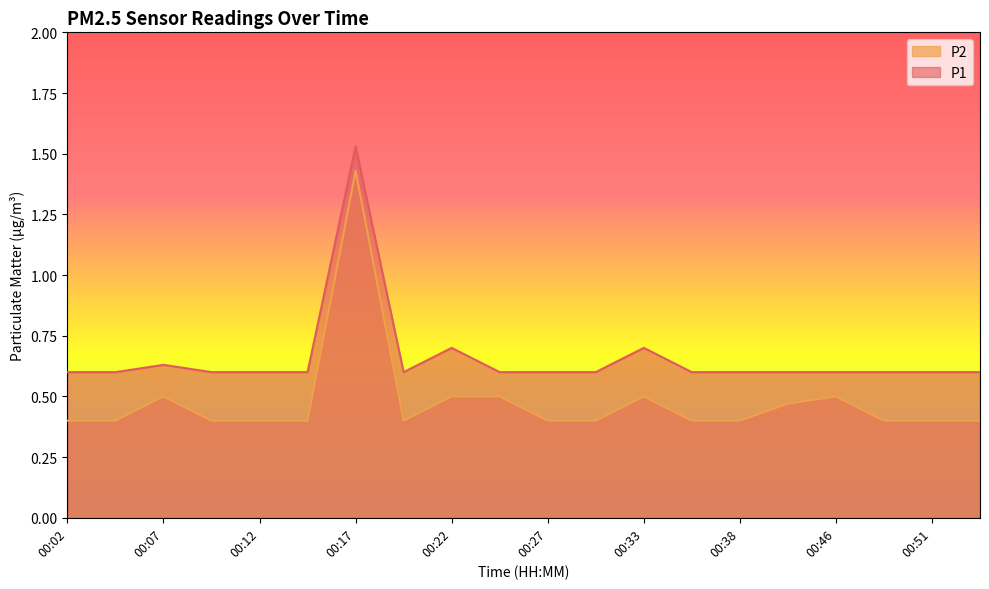

What is the difference between the maximum and minimum values in the P2 series?

1.0